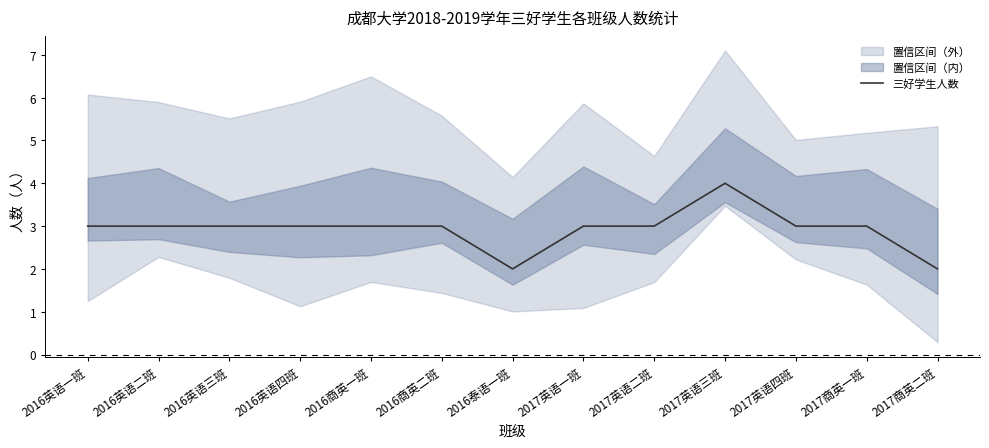

Rank the categories by value from highest to lowest.

2017英语三班, 2016英语一班, 2016英语二班, 2016英语三班, 2016英语四班, 2016商英一班, 2016商英二班, 2017英语一班, 2017英语二班, 2017英语四班, 2017商英一班, 2016泰语一班, 2017商英二班